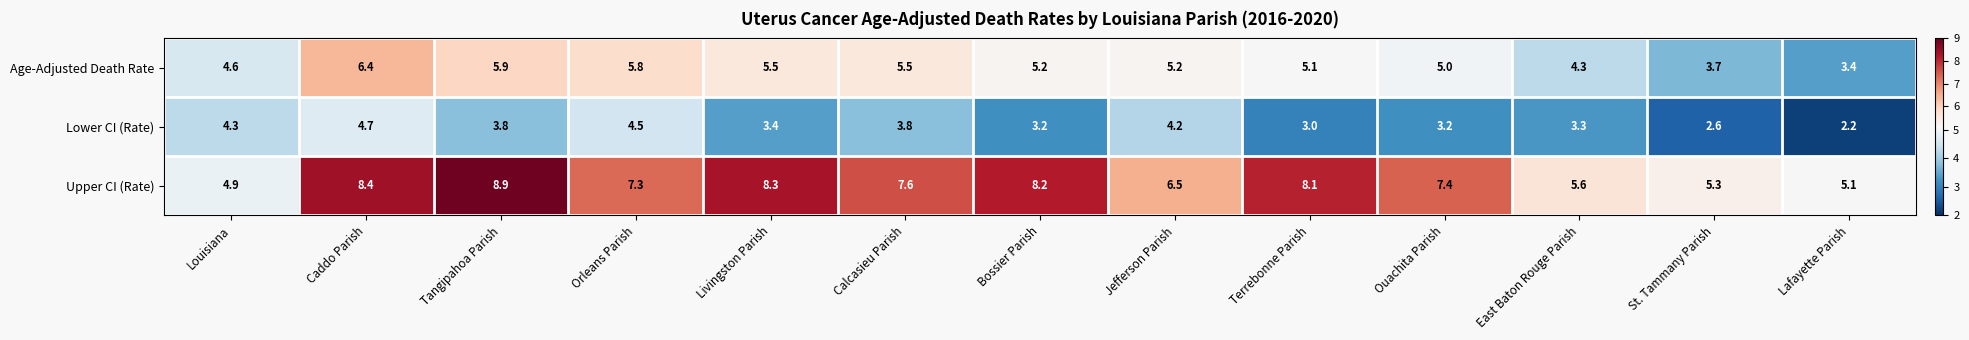

At which label does Upper CI (Rate) reach its peak?

Tangipahoa Parish